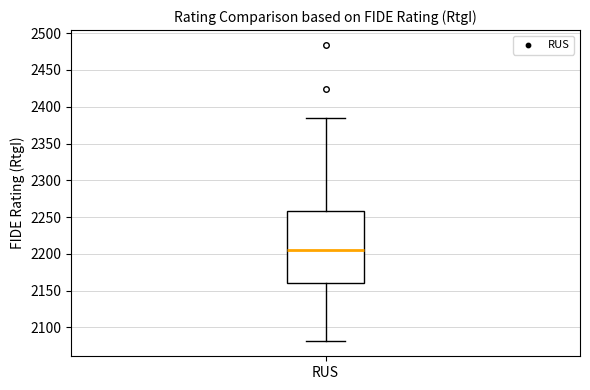

Transcribe this box plot: give where the median line is, the range the box spans, and where the two whiskers end, as read against the y-axis. The values are not printed on the chart, so give them approximately, as read against the axis.

median 2205, box 2160 to 2260, whiskers 2080 to 2385